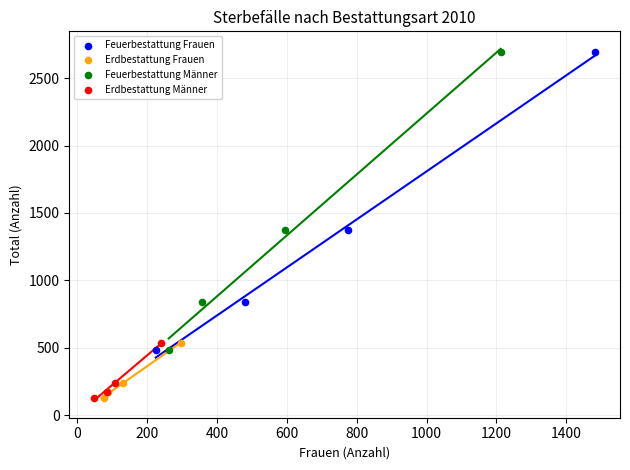

What are all the series names shown in the legend?

Feuerbestattung Frauen, Erdbestattung Frauen, Feuerbestattung Männer, Erdbestattung Männer